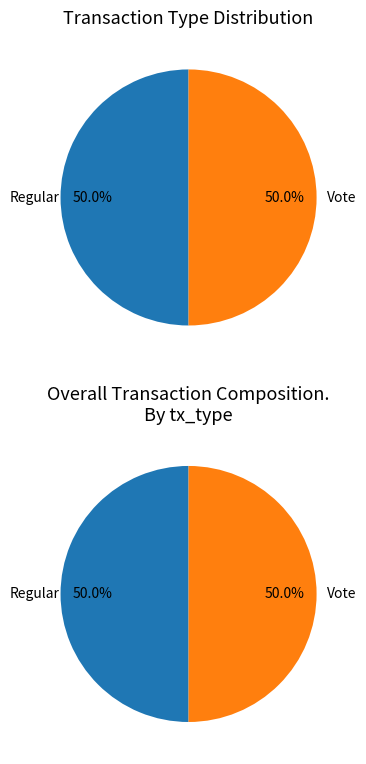

The Vote slice represents 50% of the pie. True or false?

True